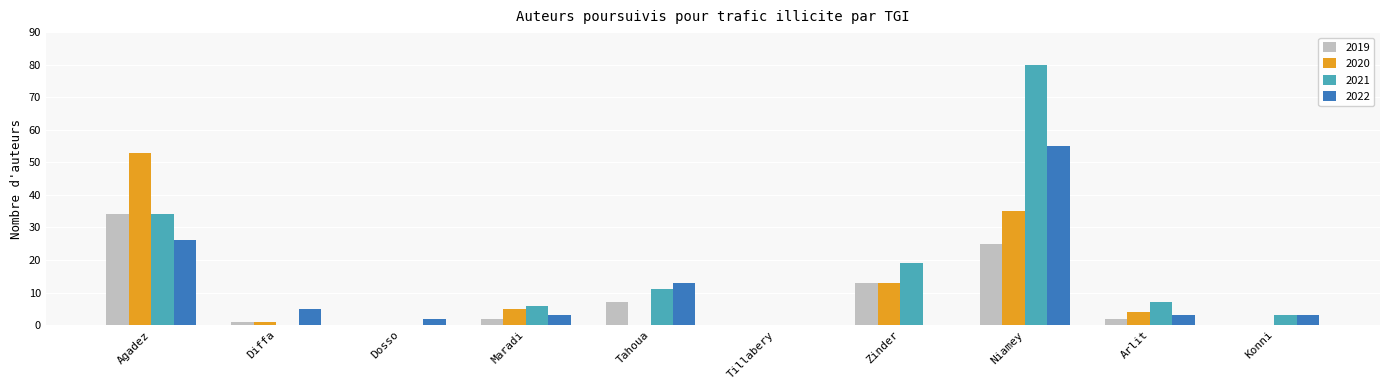

What is the sum of all 2020 values?

111